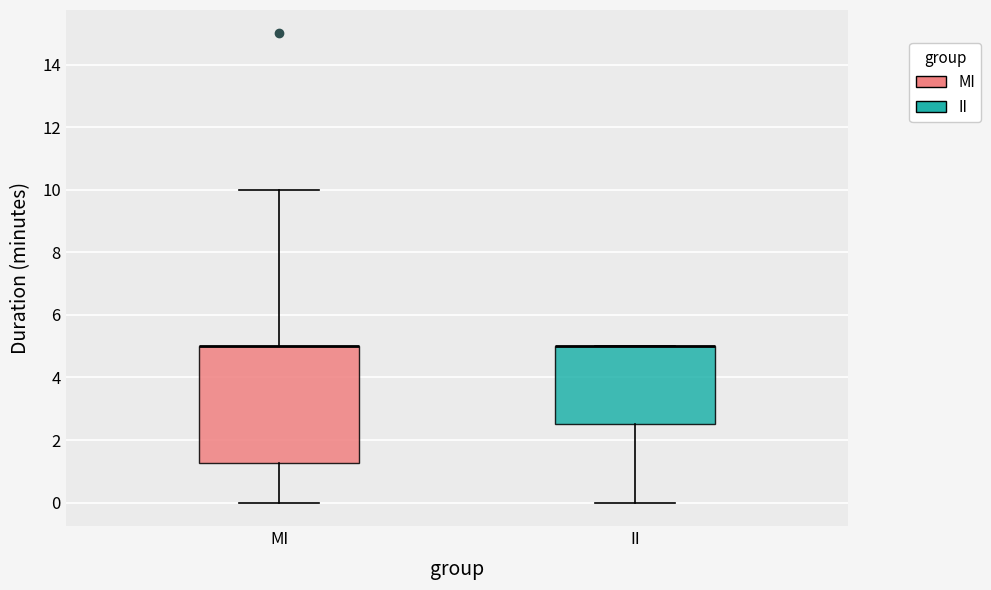

Comparing the boxes themselves (not the whiskers), which one is the tallest?

MI